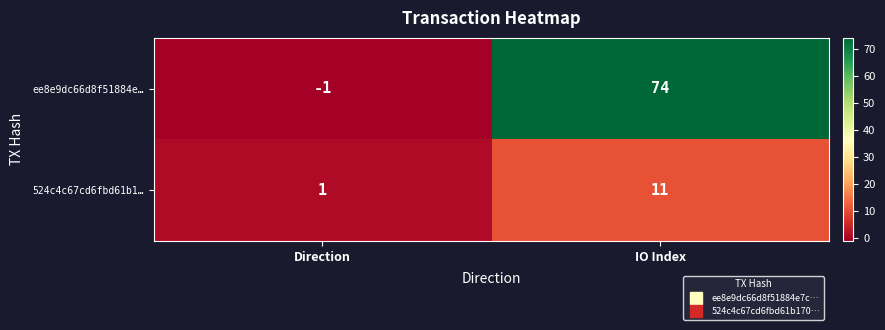

How many values in the 524c4c67cd6fbd61b1… series are below 11?

1